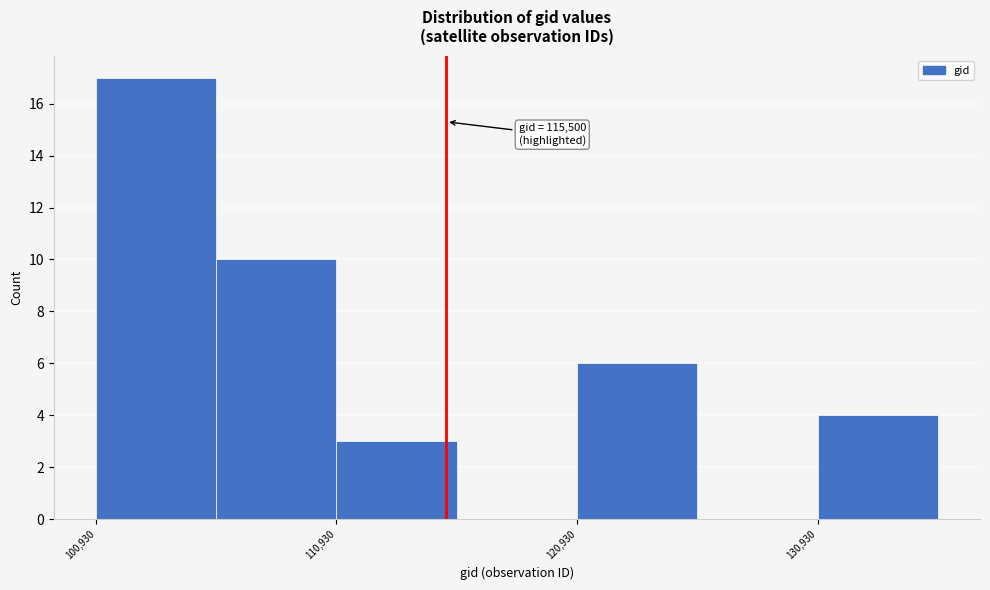

Over which range of the x-axis is the bar tallest?

101000 to 106000